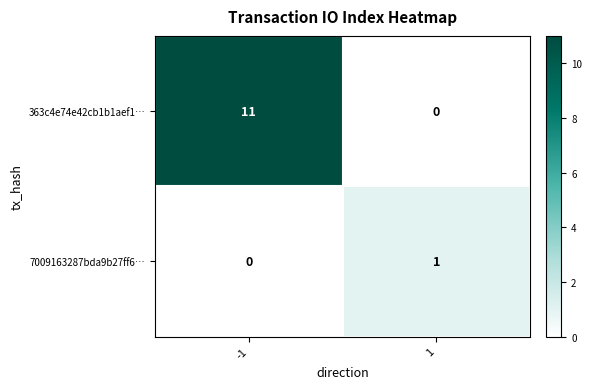

Which series has the largest total across all categories?

363c4e74e42cb1b1aef1…